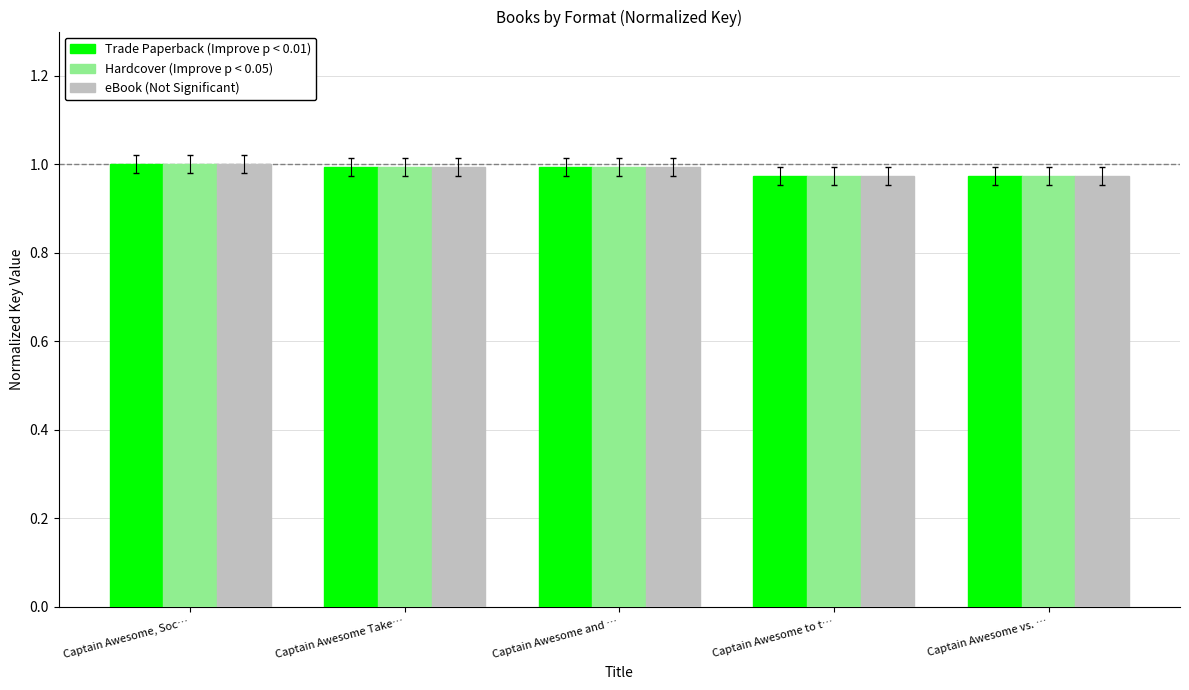

What is the total value across all series at Captain Awesome to t…?

2.9